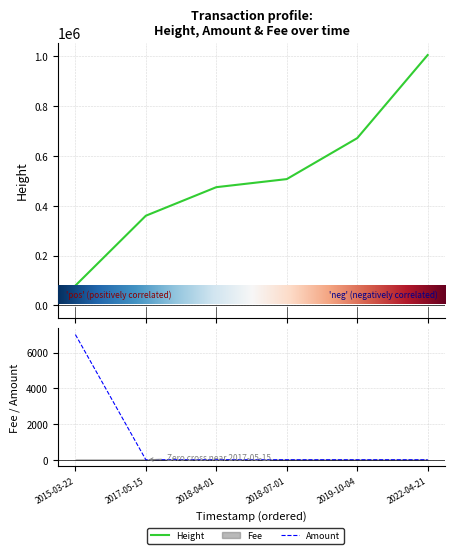

Is it true that Amount equals 0.0 at 2018-04-01?

True